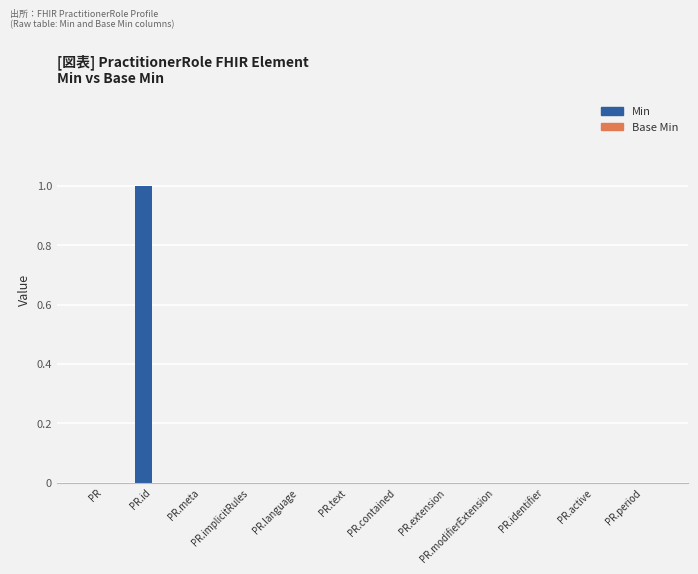

Are the bars horizontal?

No